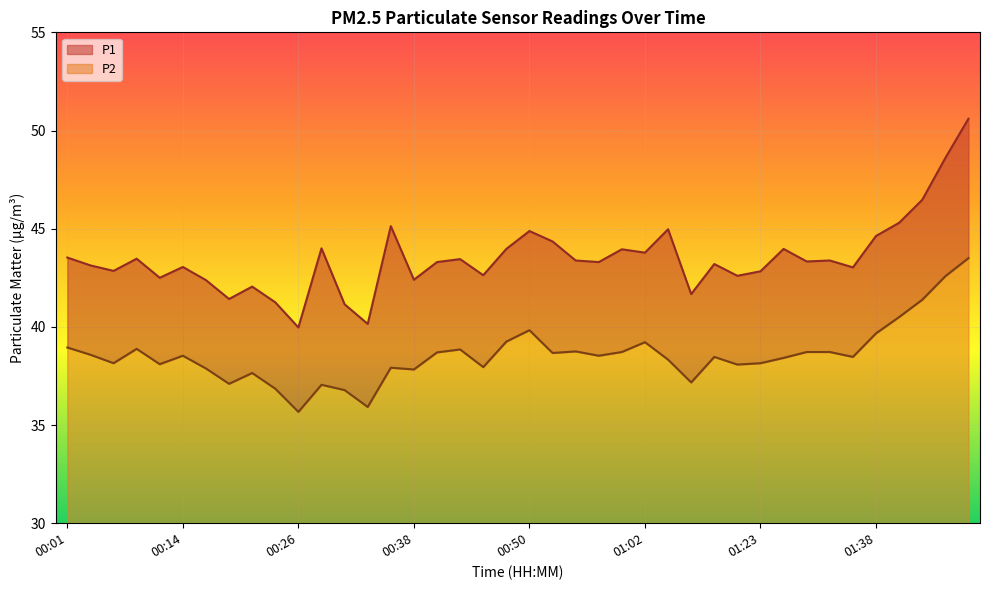

At which category does P1 reach its first local valley?

00:06